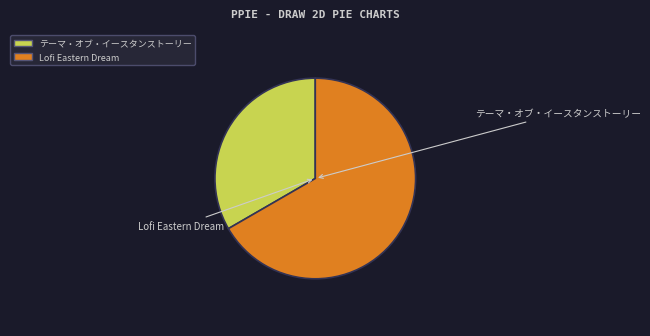

Does Lofi Eastern Dream account for over 50% of the chart?

Yes